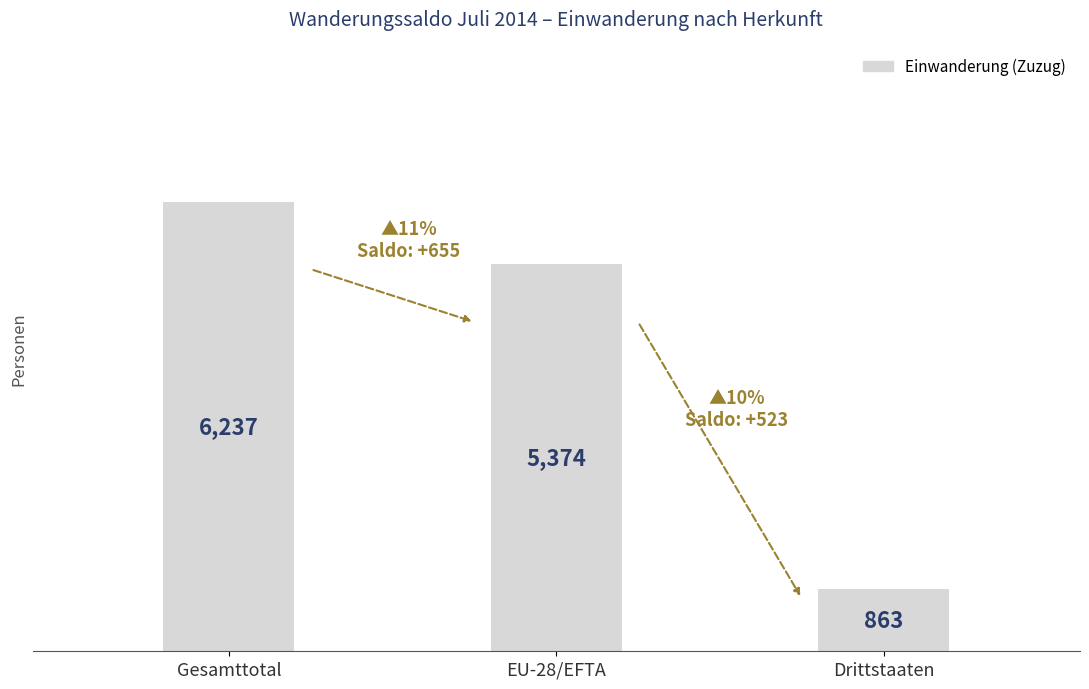

List the labels in order of value, largest first.

Gesamttotal, EU-28/EFTA, Drittstaaten